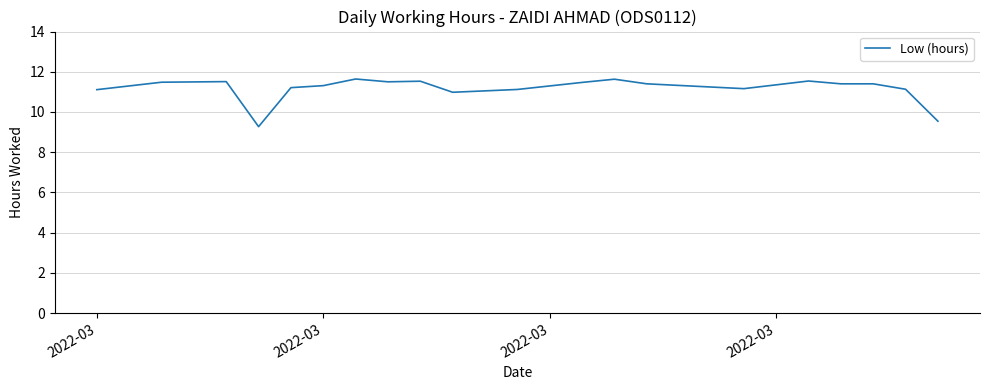

What is the smallest value displayed?

9.3